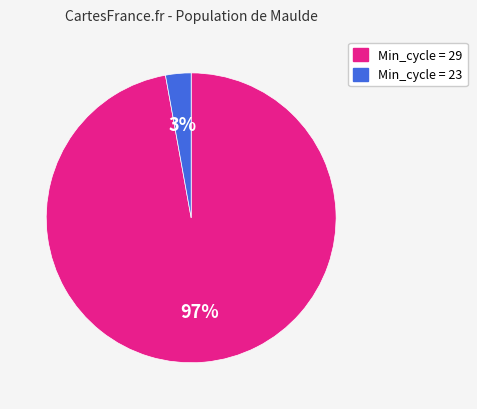

Does any single category account for the majority?

Yes